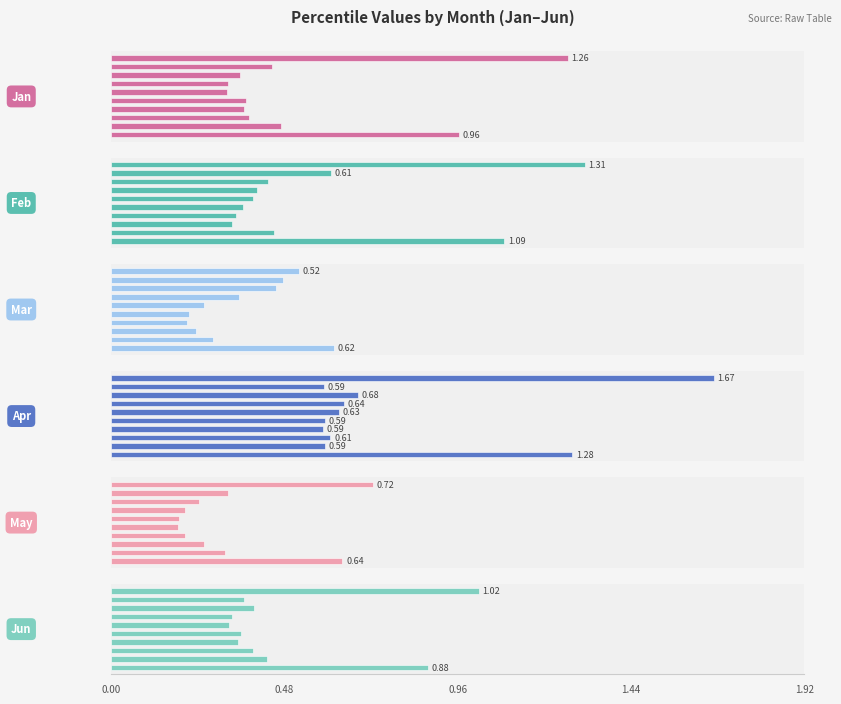

Is the value of Jun at 9 greater than the value of Apr at 2.00?

Yes